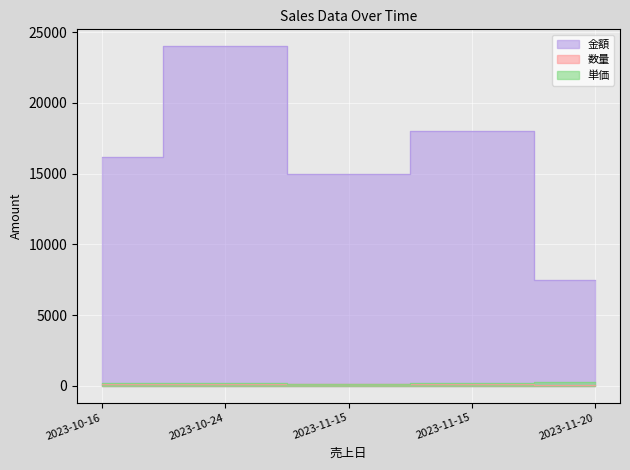

What is the sum of all 数量 values?

440